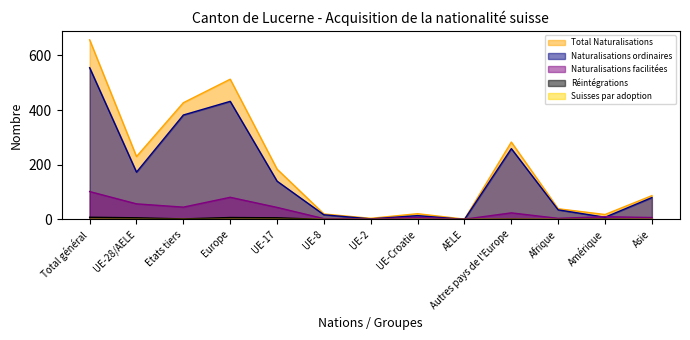

At which label does Total Naturalisations first exceed 87?

Total général